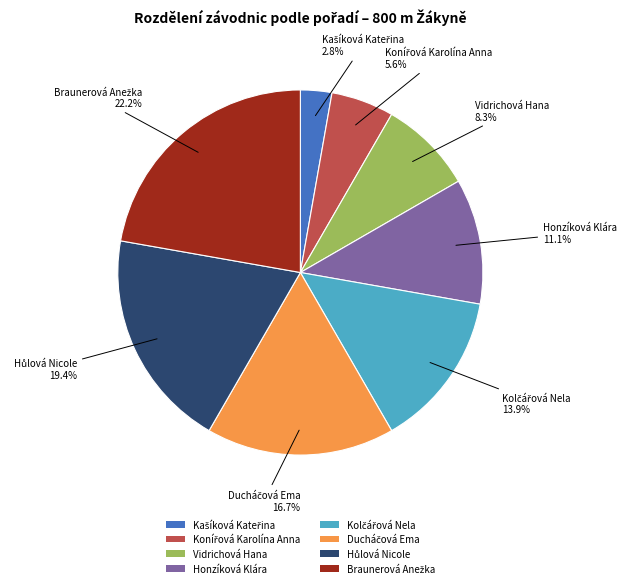

To the nearest percent, what is the average slice percentage?

12%